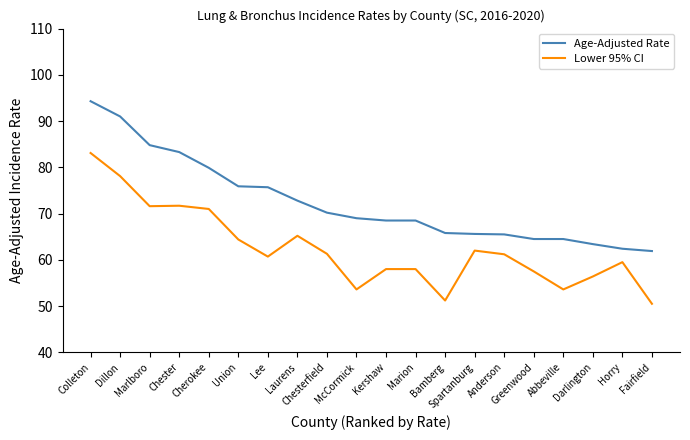

Which series has the largest total across all categories?

Age-Adjusted Rate